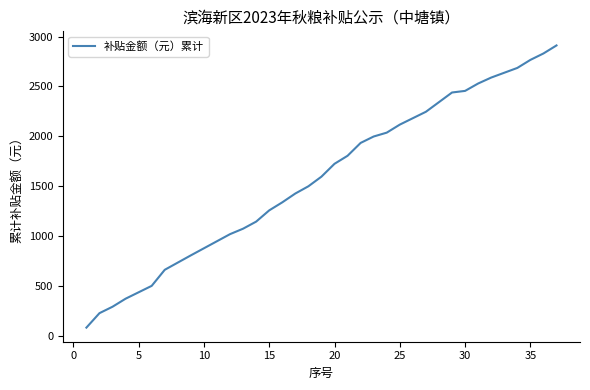

Reading left to right, list all the values displayed in this chart.

80.6	225.6	290.1	370.7	435.2	499.6	660.7	733.2	805.7	876.7	947.6	1018.5	1073.3	1144.2	1257.0	1337.6	1426.2	1498.7	1595.4	1724.3	1804.9	1933.8	1998.3	2037.0	2117.5	2182.0	2246.5	2343.1	2439.8	2455.9	2530.0	2589.7	2638.0	2686.3	2766.9	2831.4	2912.0